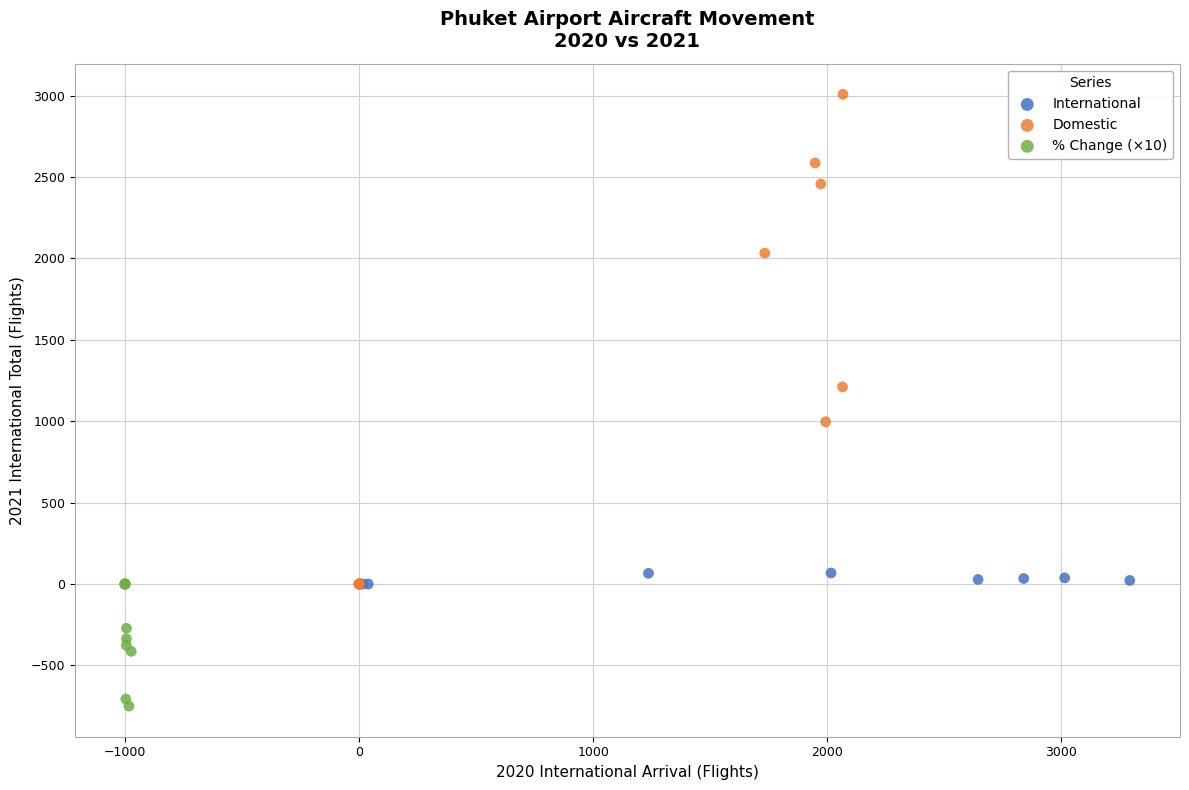

Which series has the widest spread of Y values?

Domestic